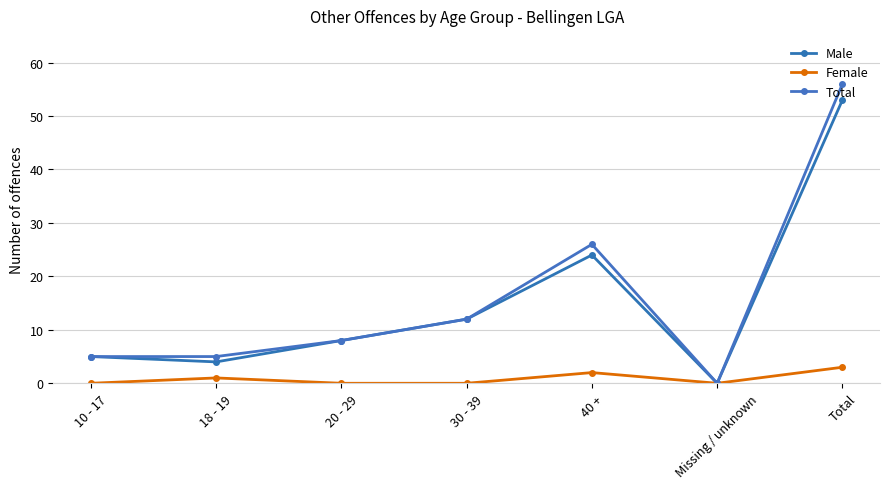

Between Total and 30 - 39, which is larger?

Total